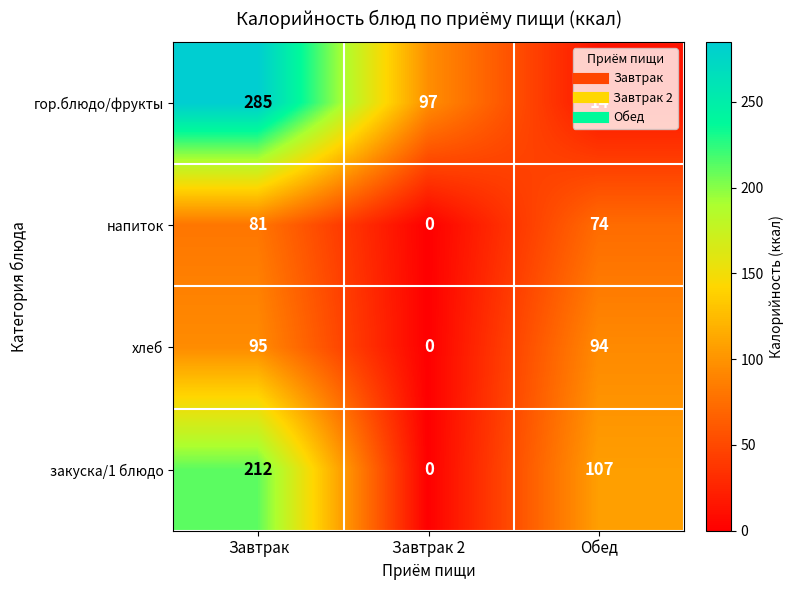

What is the spread (max minus min) of values at Обед?

93